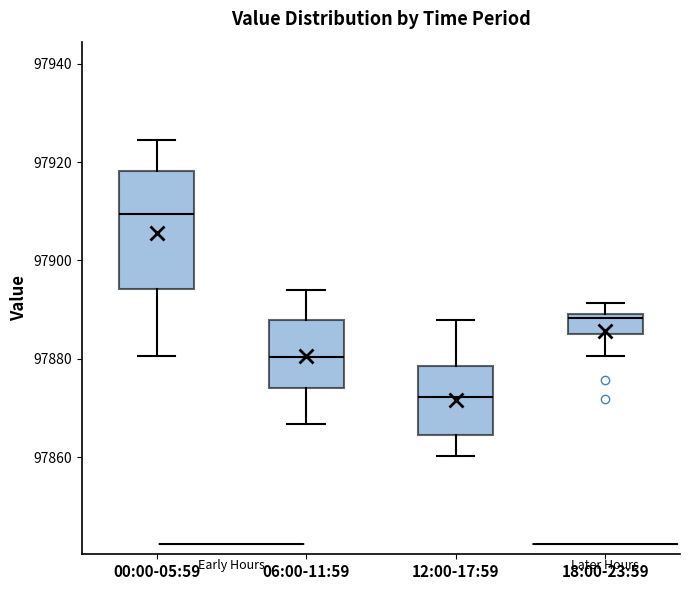

Which box's median line is the lowest?

12:00-17:59